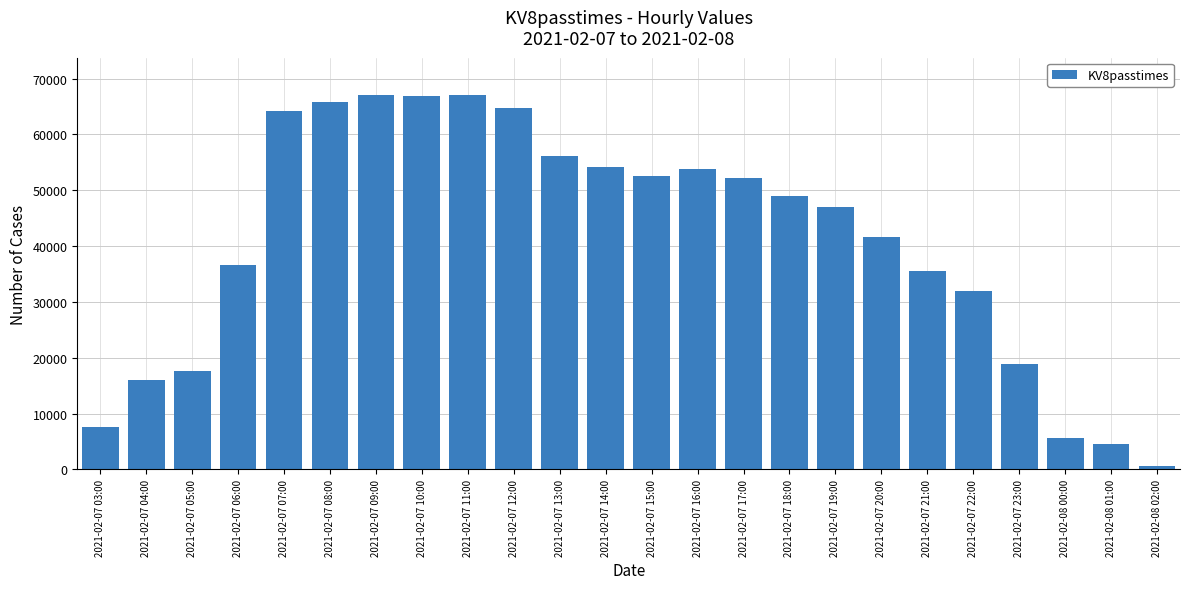

True or false: the data shows 116568 at 2021-02-07 09:00.

False